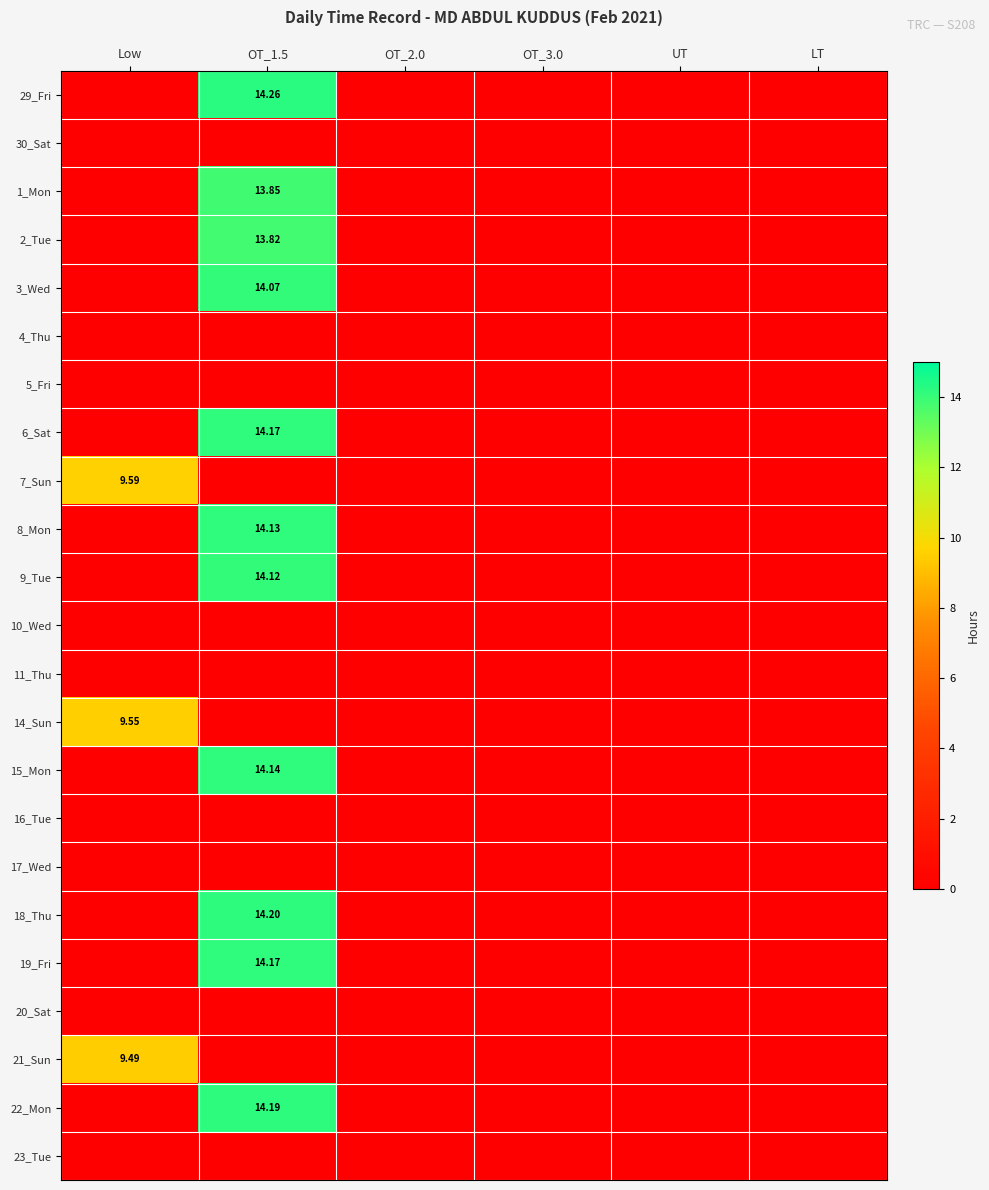

At UT, list the series in order from smallest to largest.

29_Fri, 30_Sat, 1_Mon, 2_Tue, 3_Wed, 4_Thu, 5_Fri, 6_Sat, 7_Sun, 8_Mon, 9_Tue, 10_Wed, 11_Thu, 14_Sun, 15_Mon, 16_Tue, 17_Wed, 18_Thu, 19_Fri, 20_Sat, 21_Sun, 22_Mon, 23_Tue